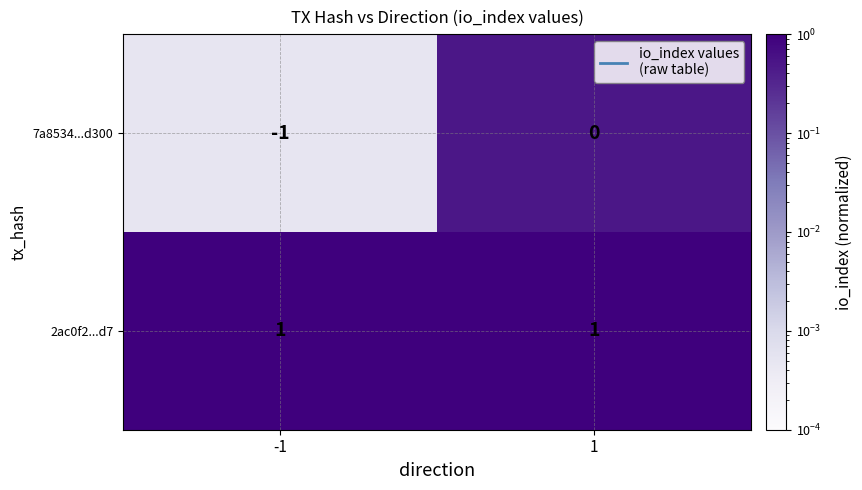

Reading left to right, transcribe all the data shown in this chart.

7a8534...d300: -1=-1	1=0
2ac0f2...d7: -1=1	1=1